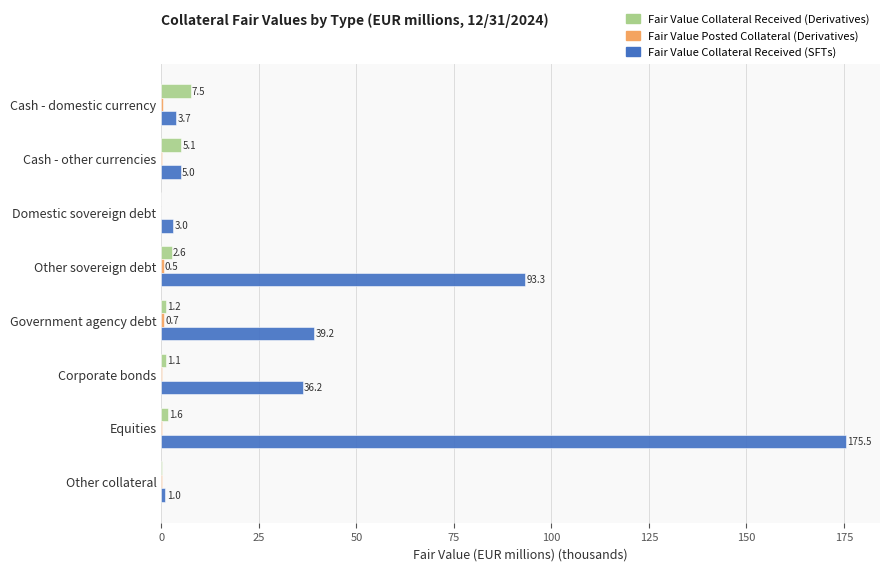

What value does the Fair Value Collateral Received (SFTs) series have at Domestic sovereign debt?

3.0